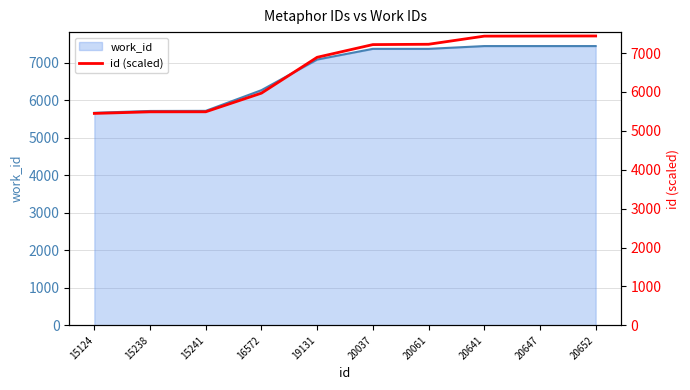

Between 16572 and 20641, which is larger?

20641